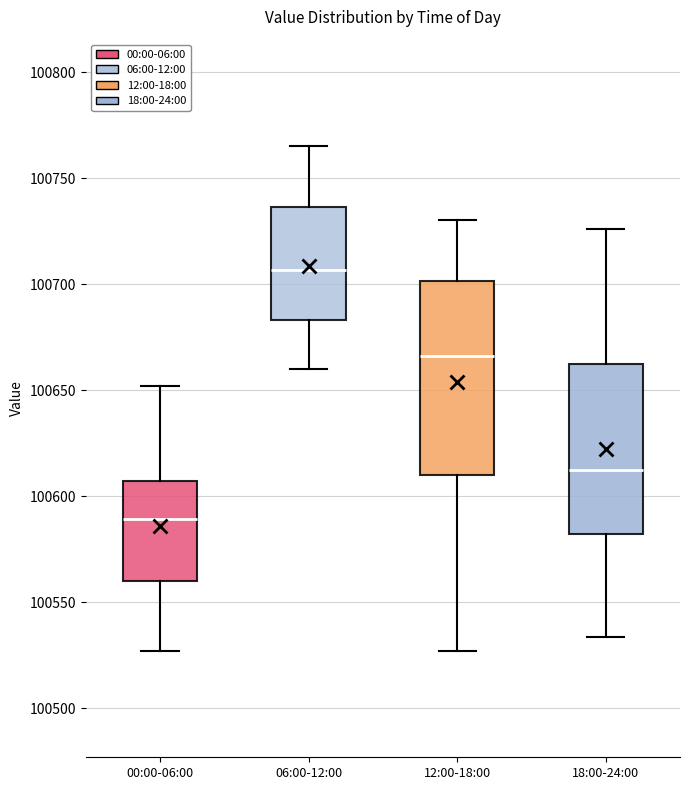

Reading left to right, read every box against the y-axis: the position of its median line, the range the box covers, and the ends of its whiskers. The values are not printed on the chart, so give them approximately, as read against the axis.

00:00-06:00: median 100590, box 100560 to 100605, whiskers 100525 to 100650
06:00-12:00: median 100705, box 100685 to 100735, whiskers 100660 to 100765
12:00-18:00: median 100665, box 100610 to 100700, whiskers 100525 to 100730
18:00-24:00: median 100610, box 100580 to 100660, whiskers 100535 to 100725